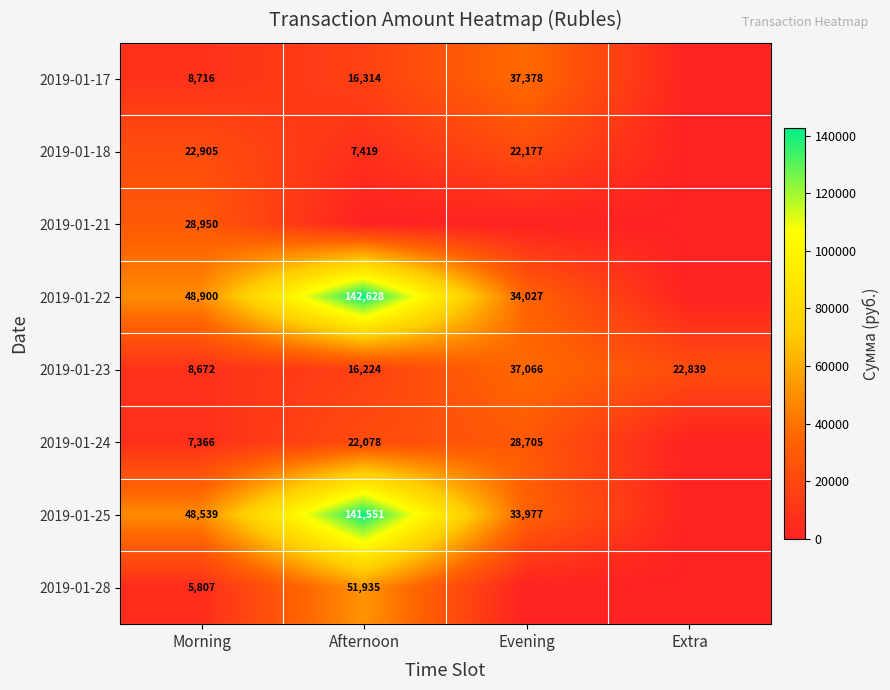

What is the sum of the 2019-01-23 values at Morning and Afternoon?

24896